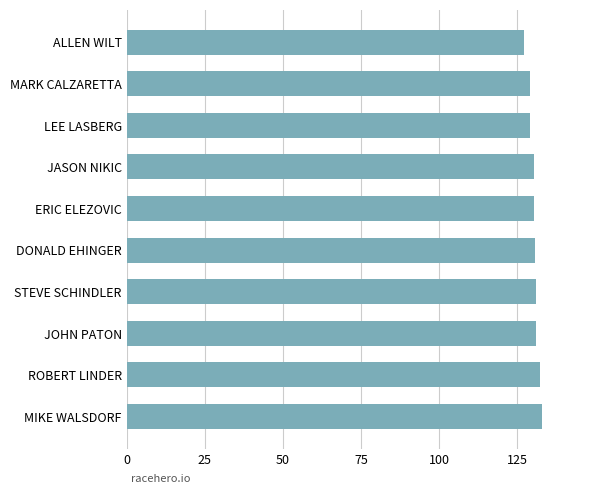

What is the ratio of the value at JOHN PATON to the value at MARK CALZARETTA?

1.0